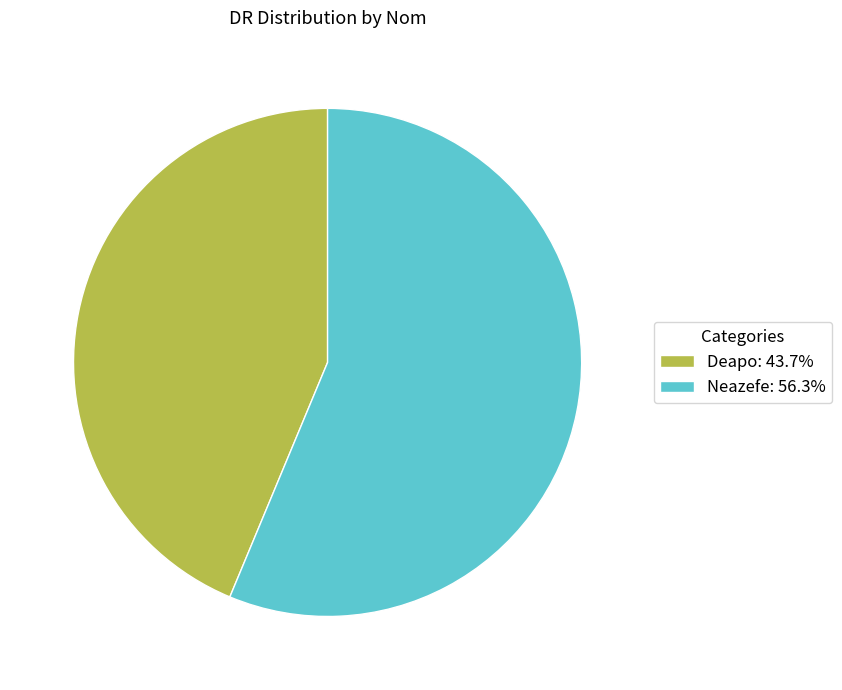

Is the sum of Neazefe: 56.3% and Deapo: 43.7% greater than half?

Yes